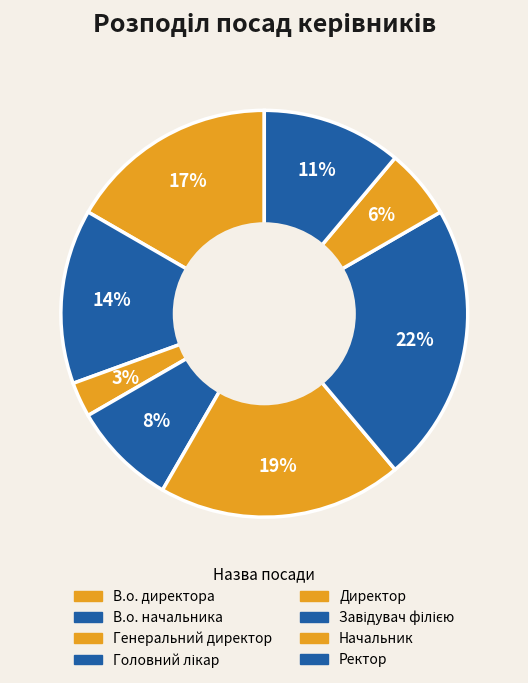

Which category has the biggest portion of the pie?

Завідувач філією